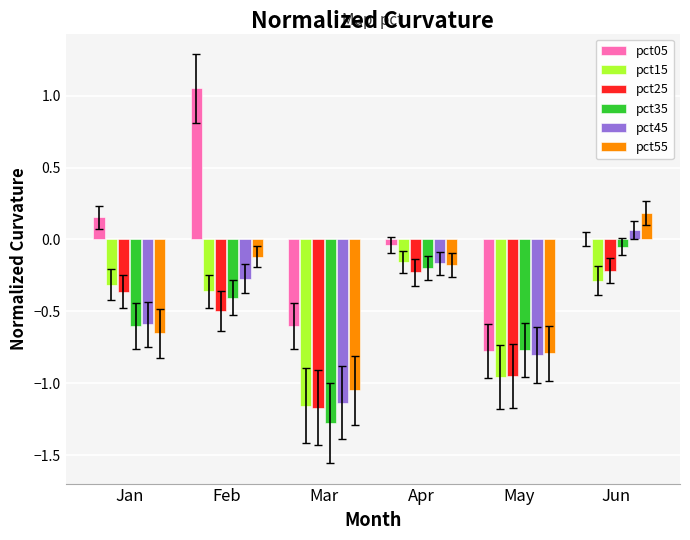

At which label does pct55 reach its peak?

Jun